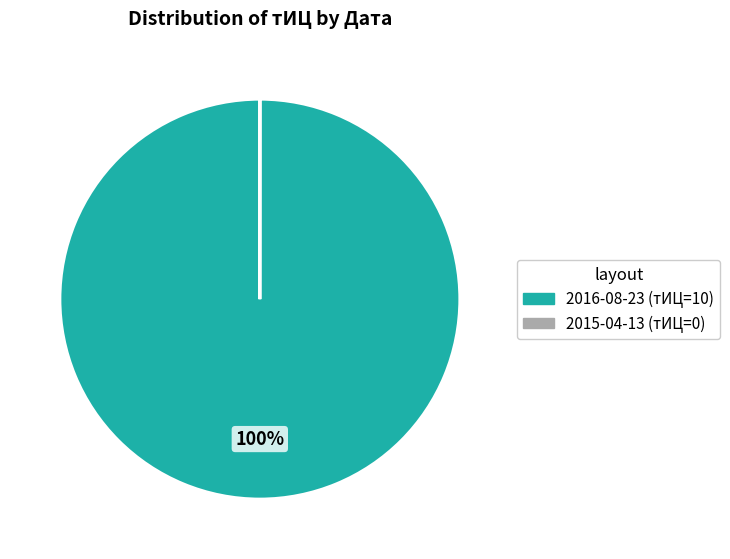

To the nearest percent, what portion does 2016-08-23 represent?

100%